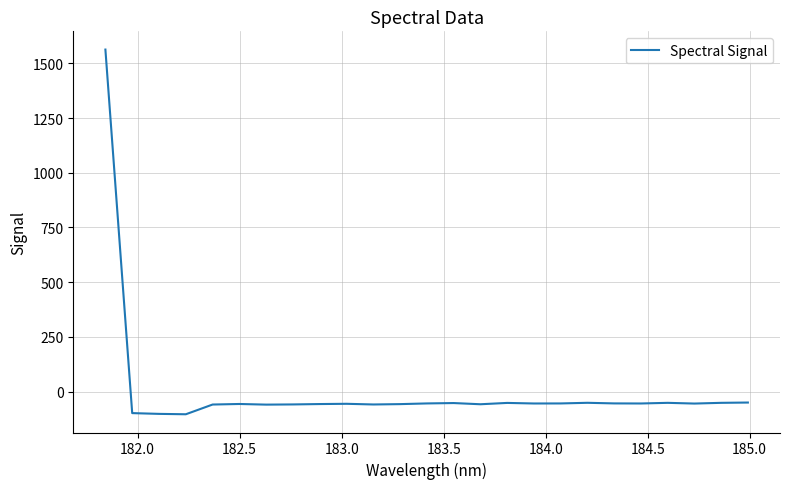

What is the difference between the maximum and minimum values?

1667.1